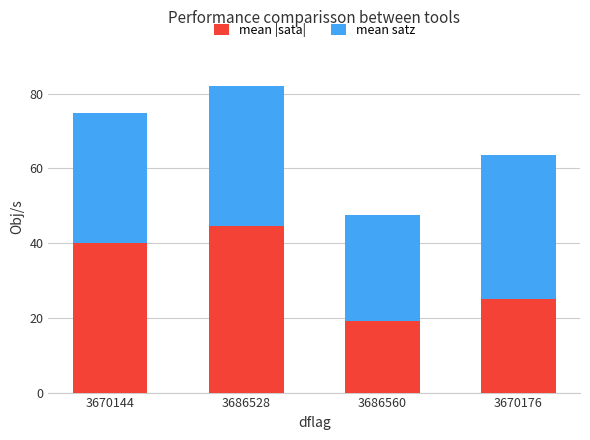

The mean |sata| series shows 19.2 at 3686560. True or false?

True